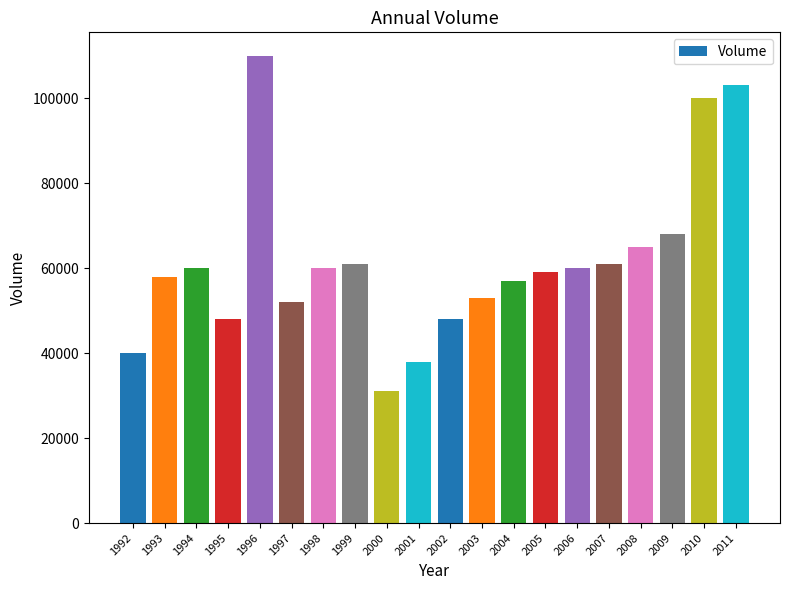

How many distinct data groups are displayed?

1